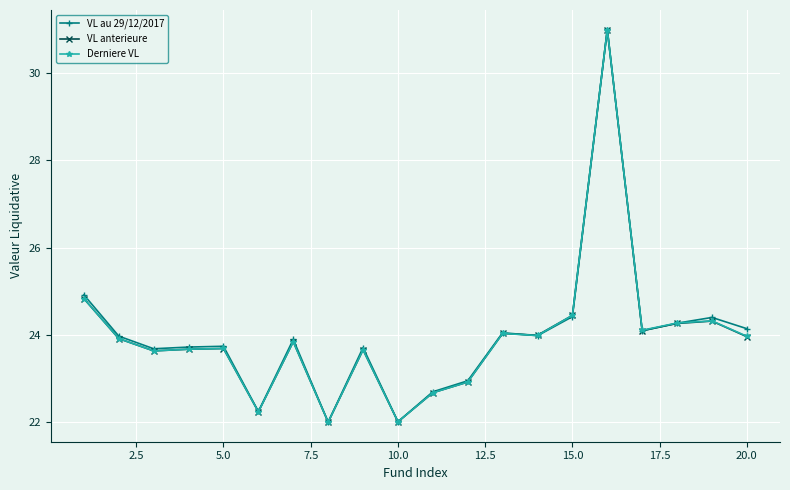

What is the lowest value of the Derniere VL series?

22.0